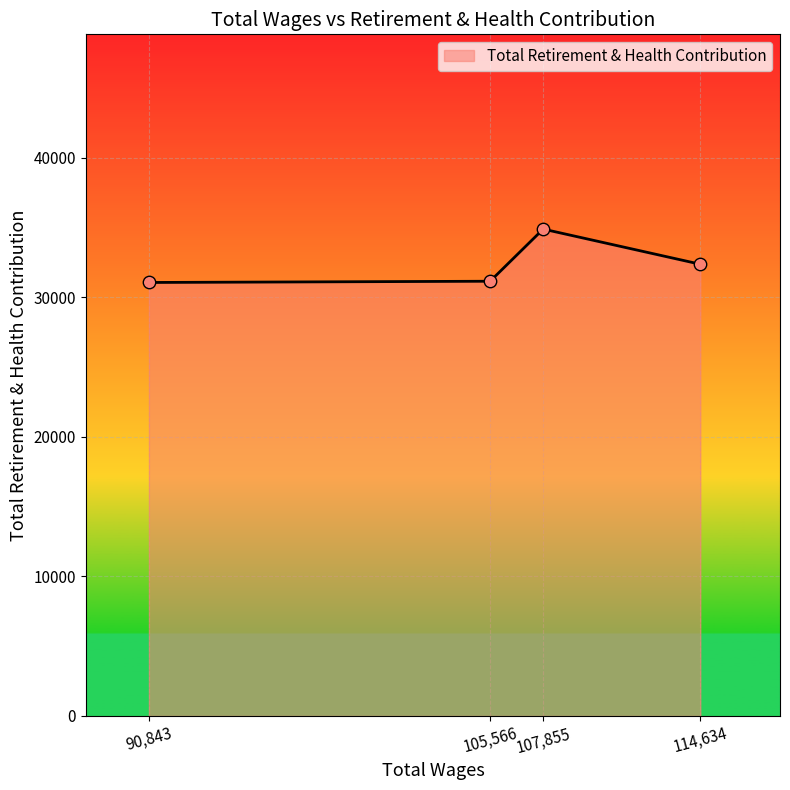

What is the change in value from 105,566 to 107,855?

+3736